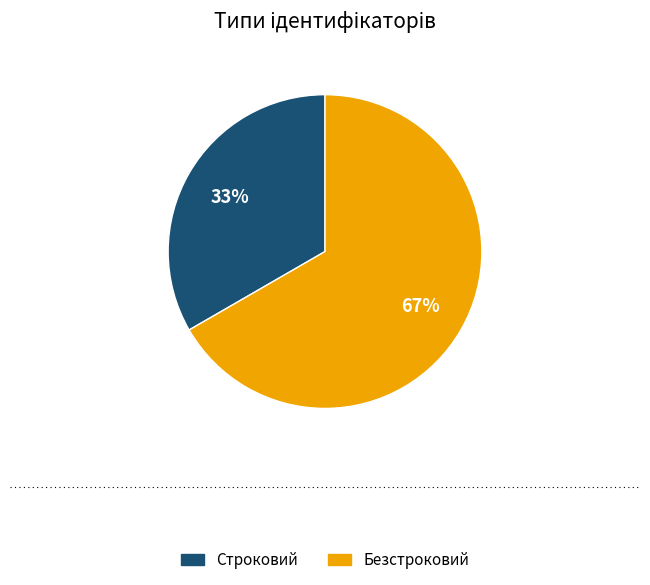

To the nearest percent, what portion does Строковий represent?

33%